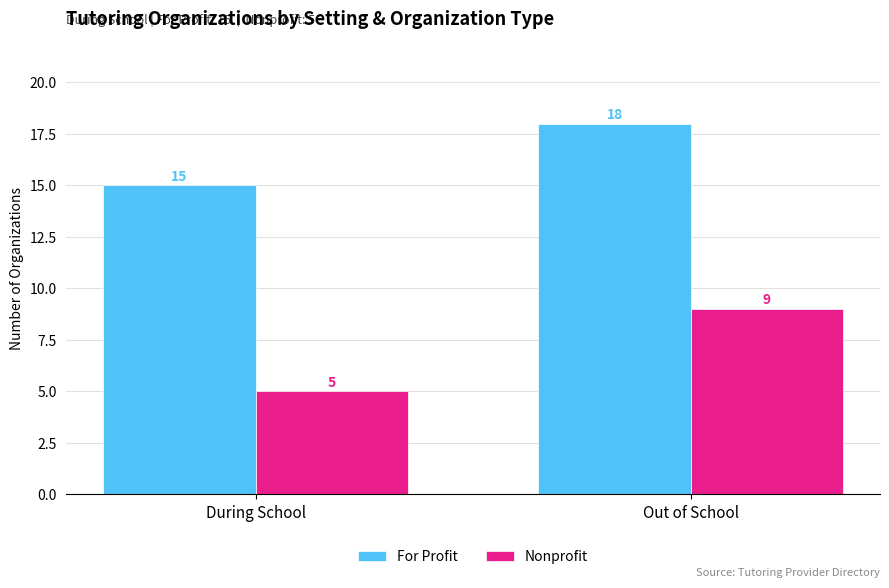

What is the smallest value displayed?

5